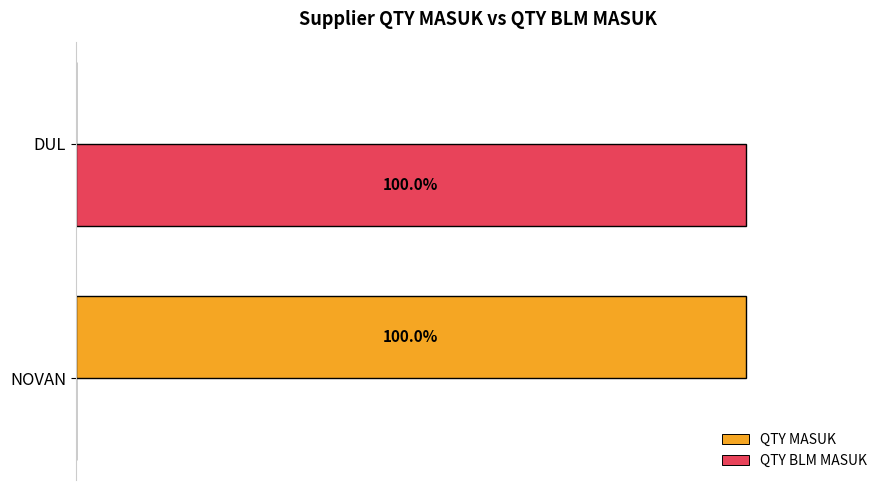

At which label does QTY MASUK reach its peak?

NOVAN